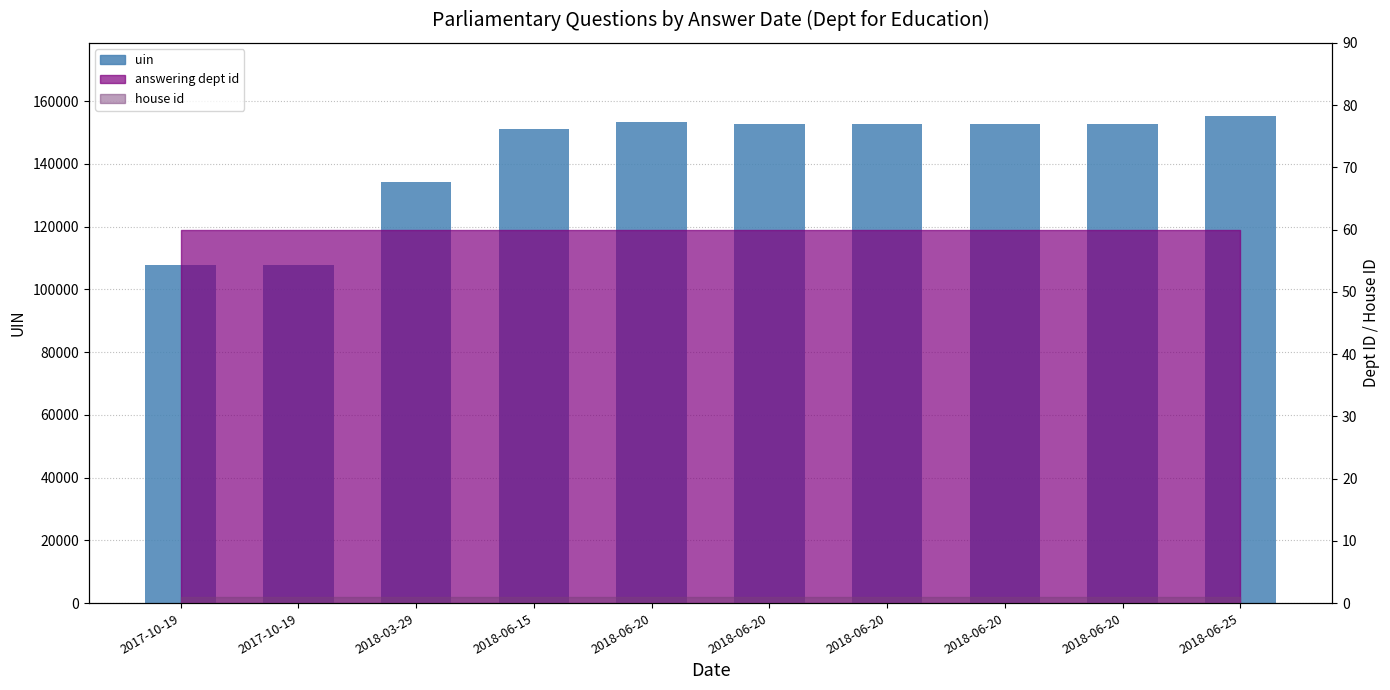

Which has a higher value, 2018-06-20 or 2018-06-20?

2018-06-20